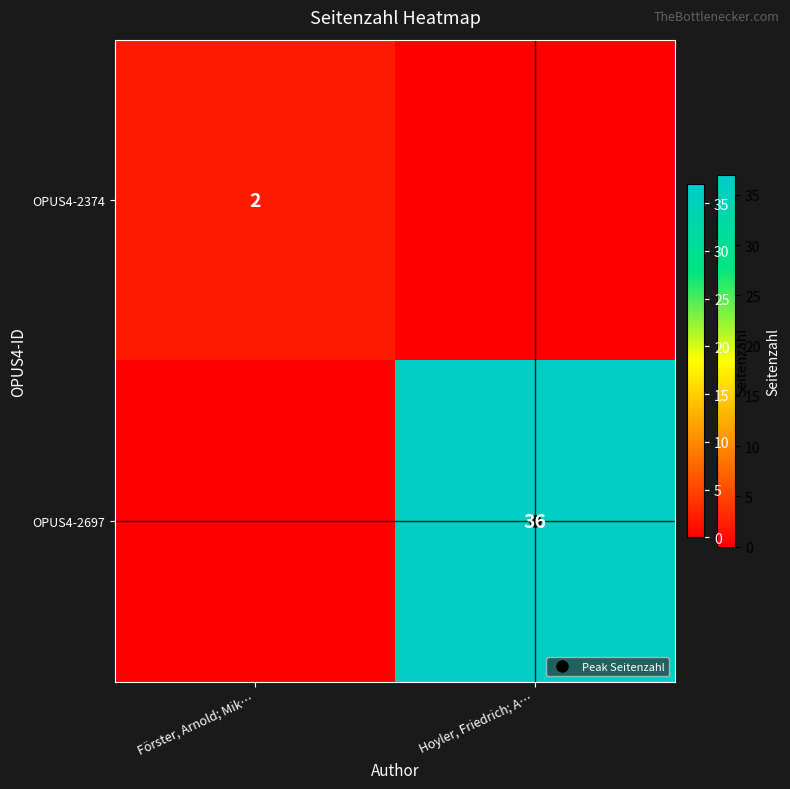

Is the value of OPUS4-2374 at Hoyler, Friedrich; A… greater than the value of OPUS4-2697 at Förster, Arnold; Mik…?

No